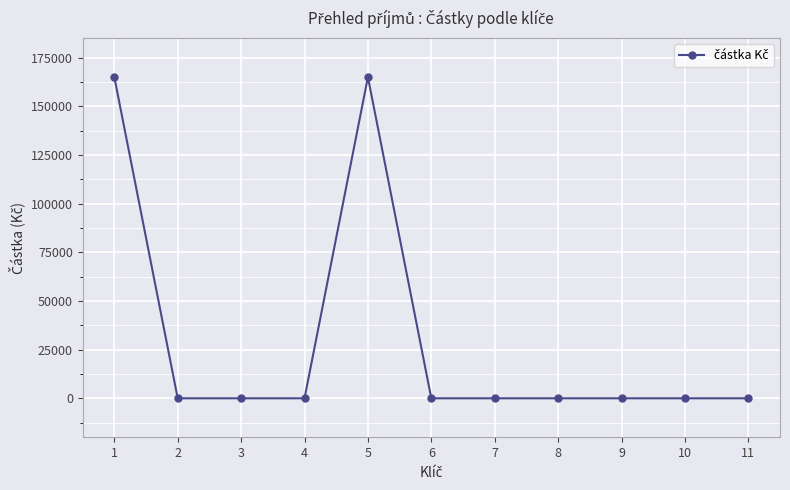

What is the average value?

30000